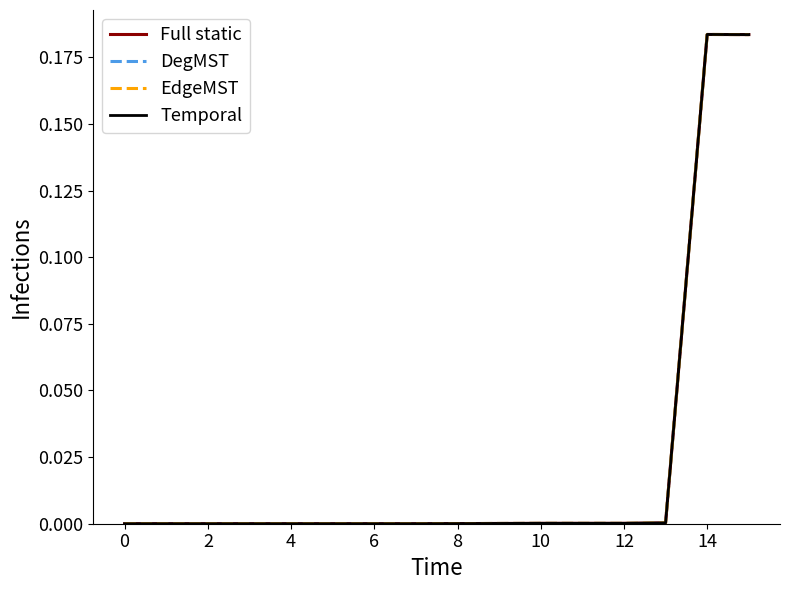

Which series has the widest spread of values?

Temporal